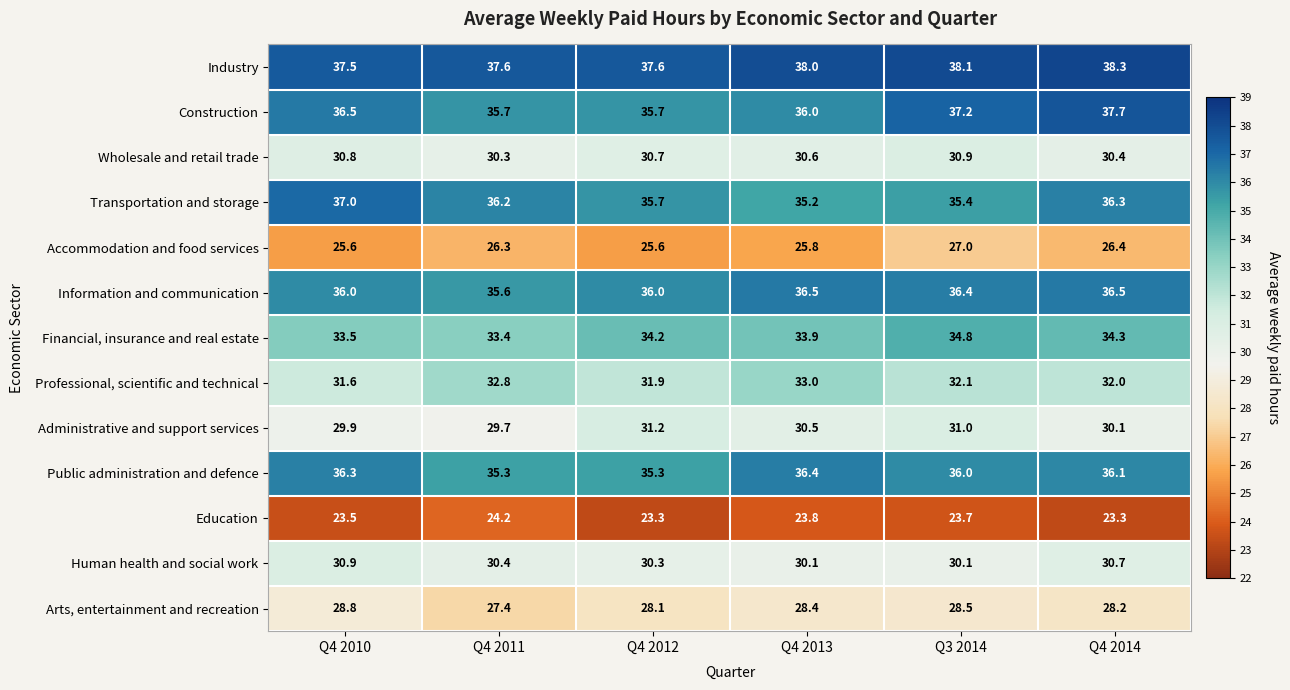

What is the spread (max minus min) of values at Q4 2012?

14.3